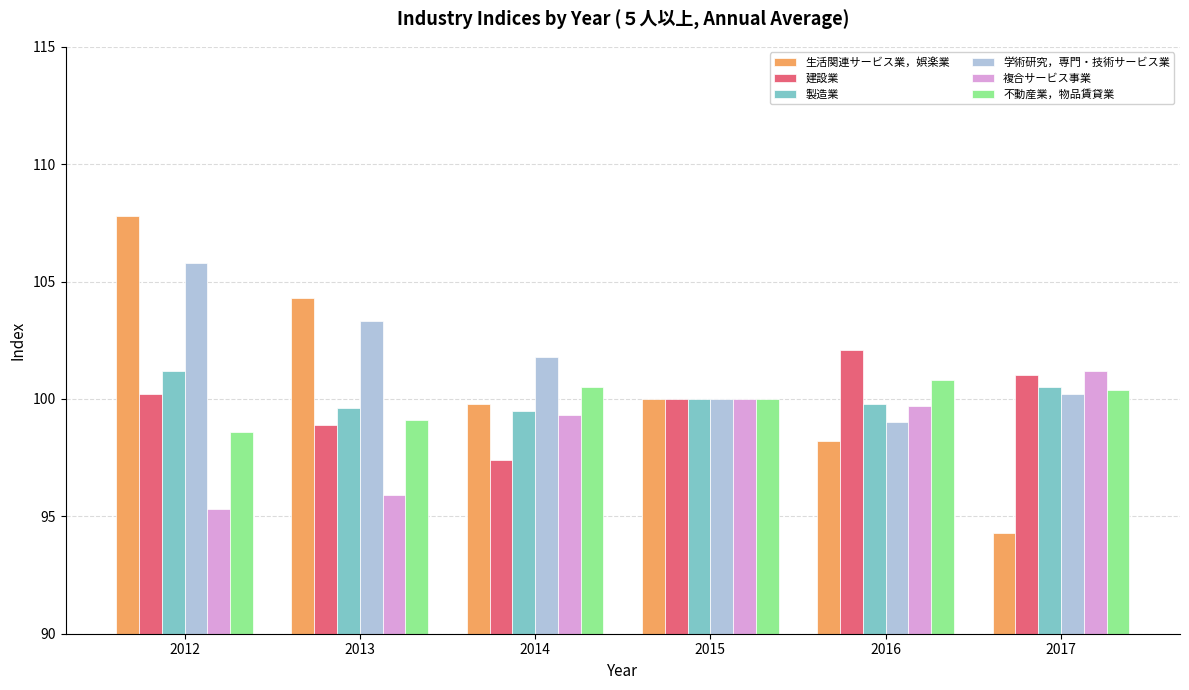

What is the total value across all series at 2014?

598.3